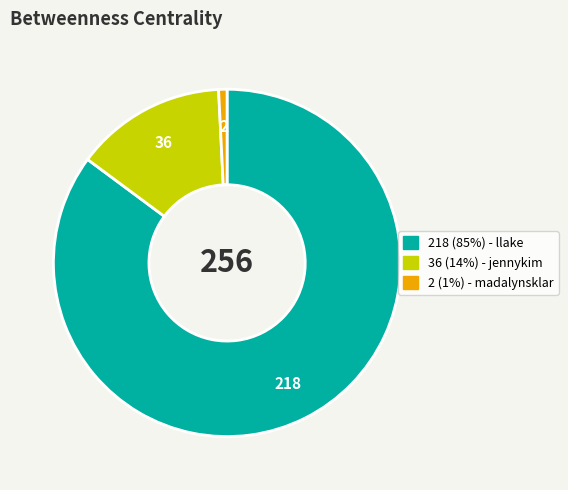

Is there any slice that represents more than half of the pie?

Yes